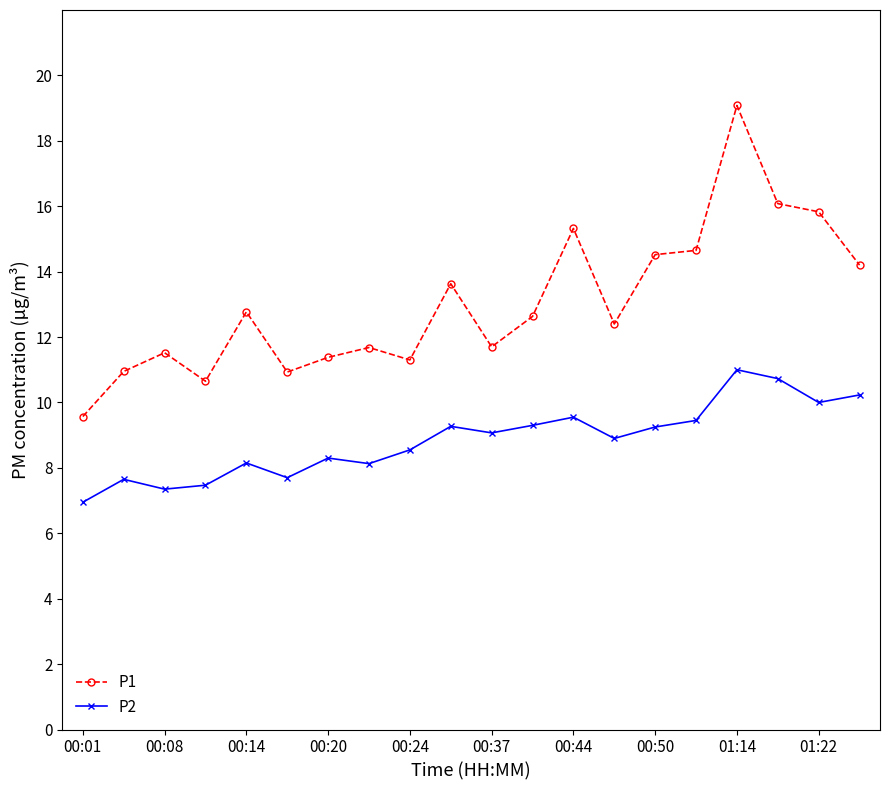

Which series has the largest range (max minus min)?

P1